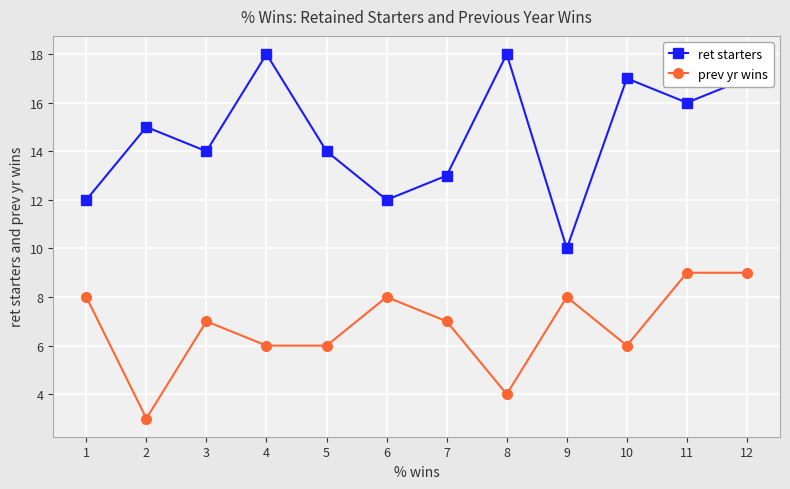

What is the smallest value displayed?

3